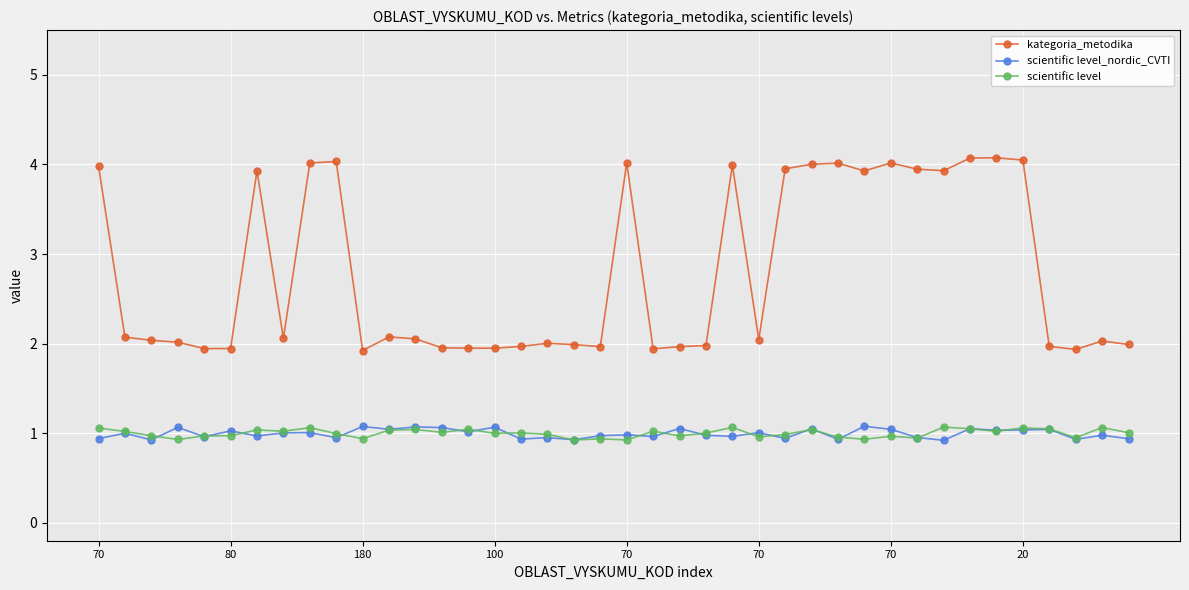

Count the number of data series in this chart.

3